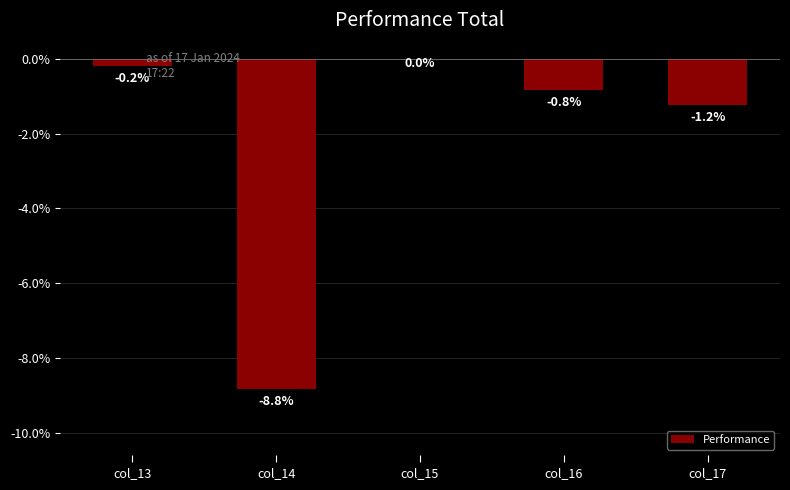

Which category has the highest value across all series?

col_15